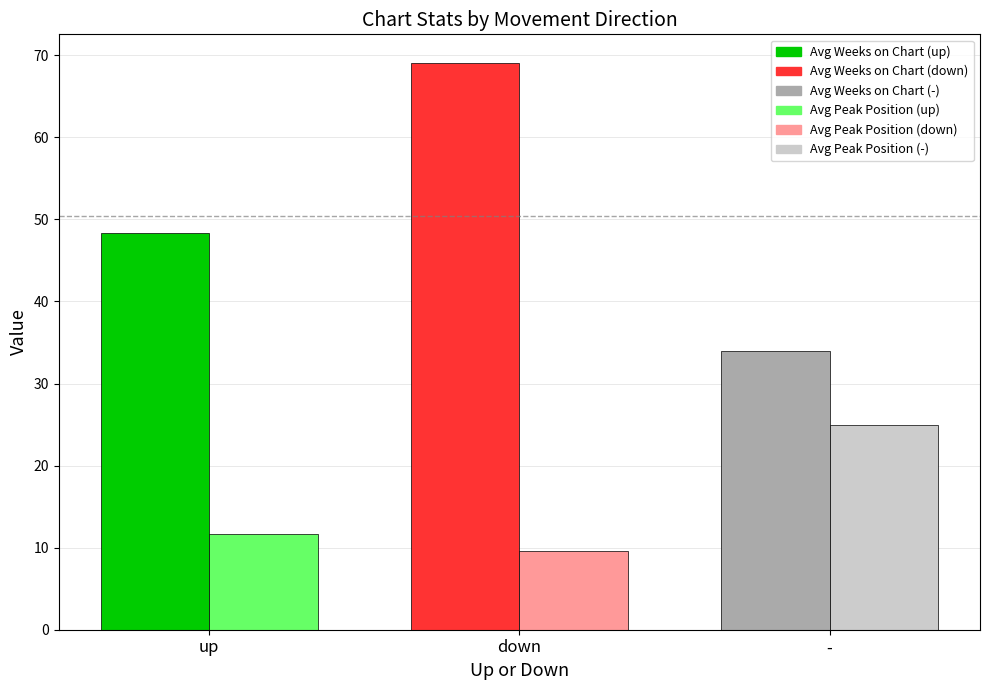

What is the difference between the highest and lowest values at up?

36.7